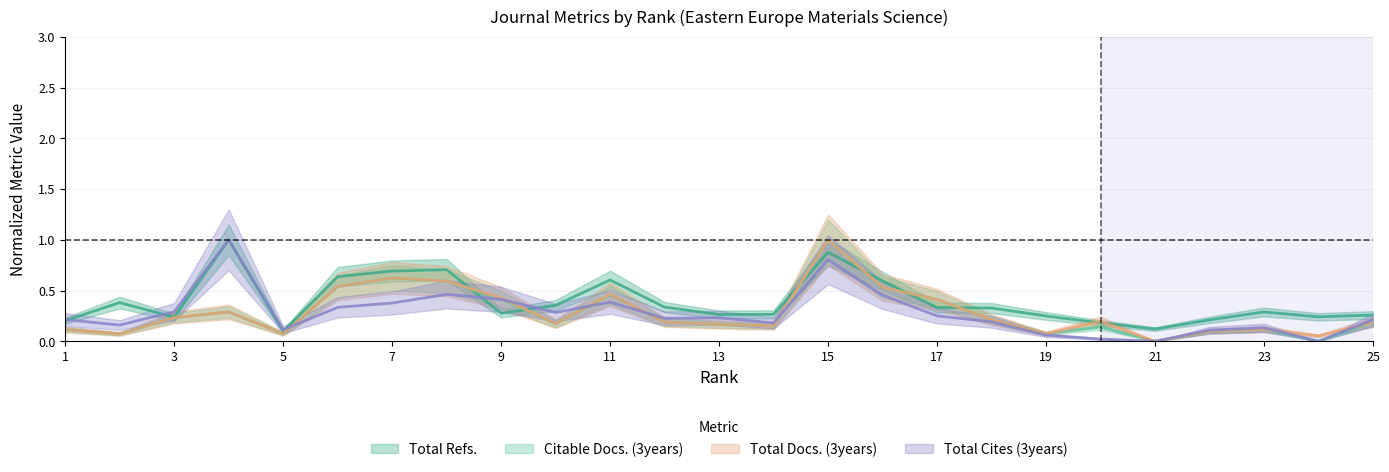

Does the chart have visible grid lines?

Yes